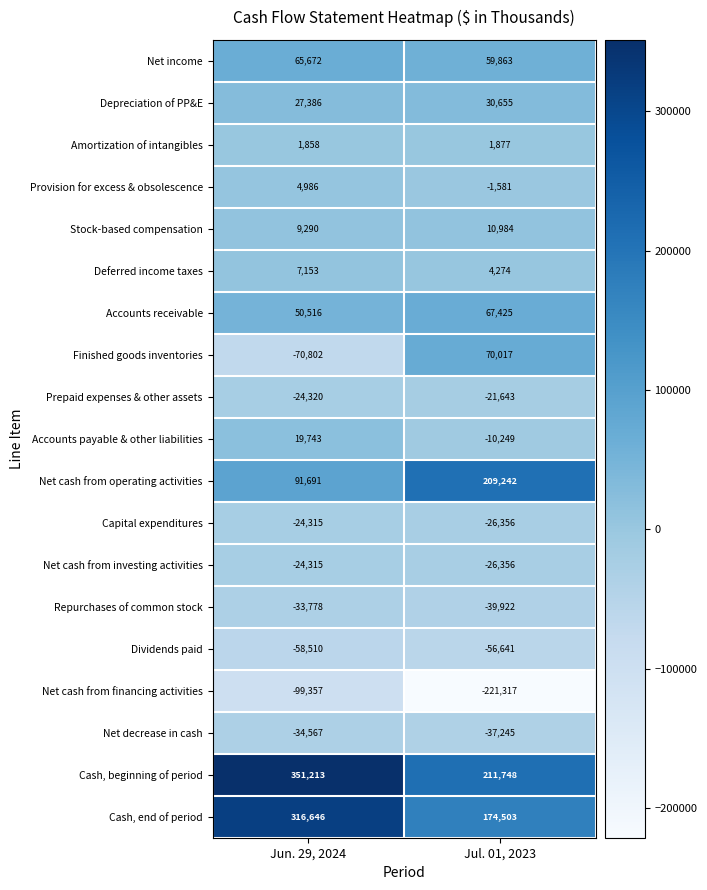

Which series has the widest spread of values?

Cash, end of period